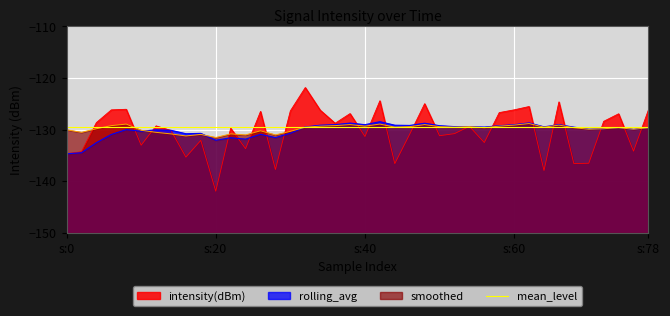

What is the average value of the rolling_avg series?

-130.1